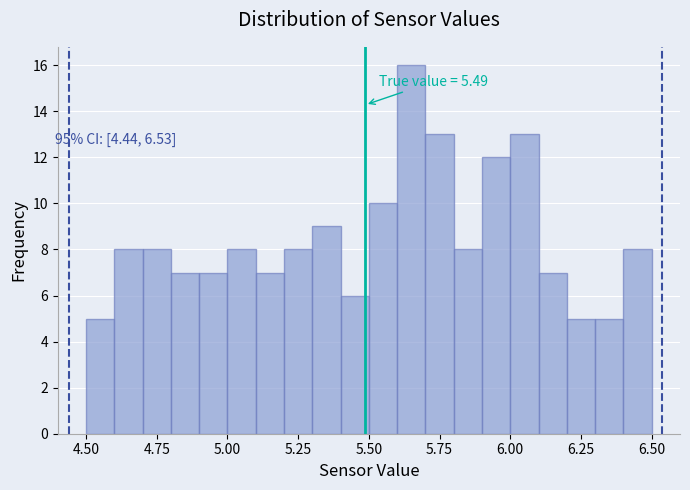

Read against the x-axis, roughly where is the centre of the tallest bar?

5.65